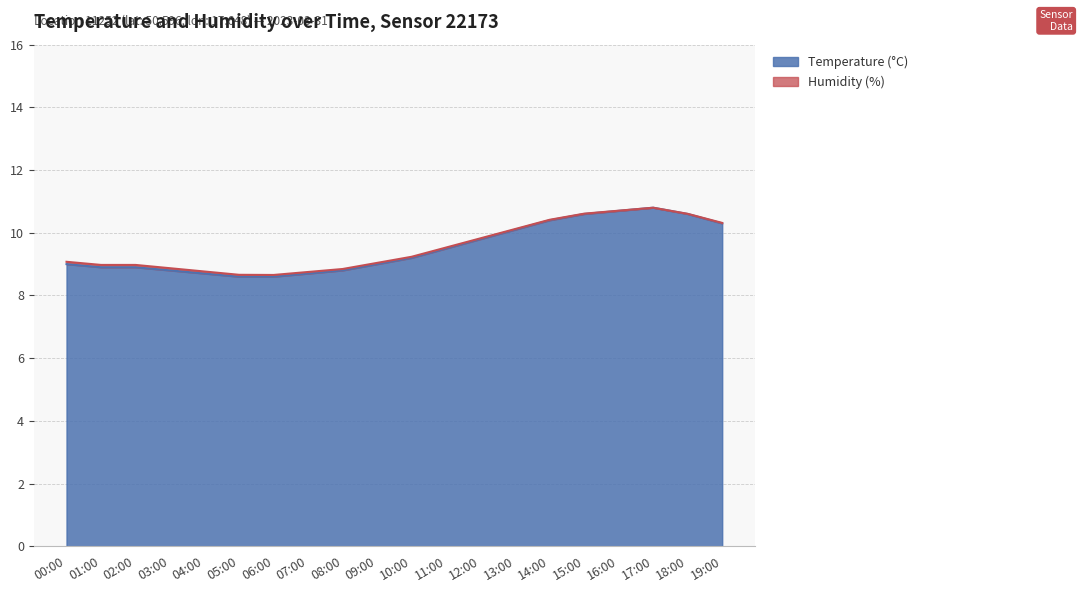

Where is the data nearest to the value 9?

00:00